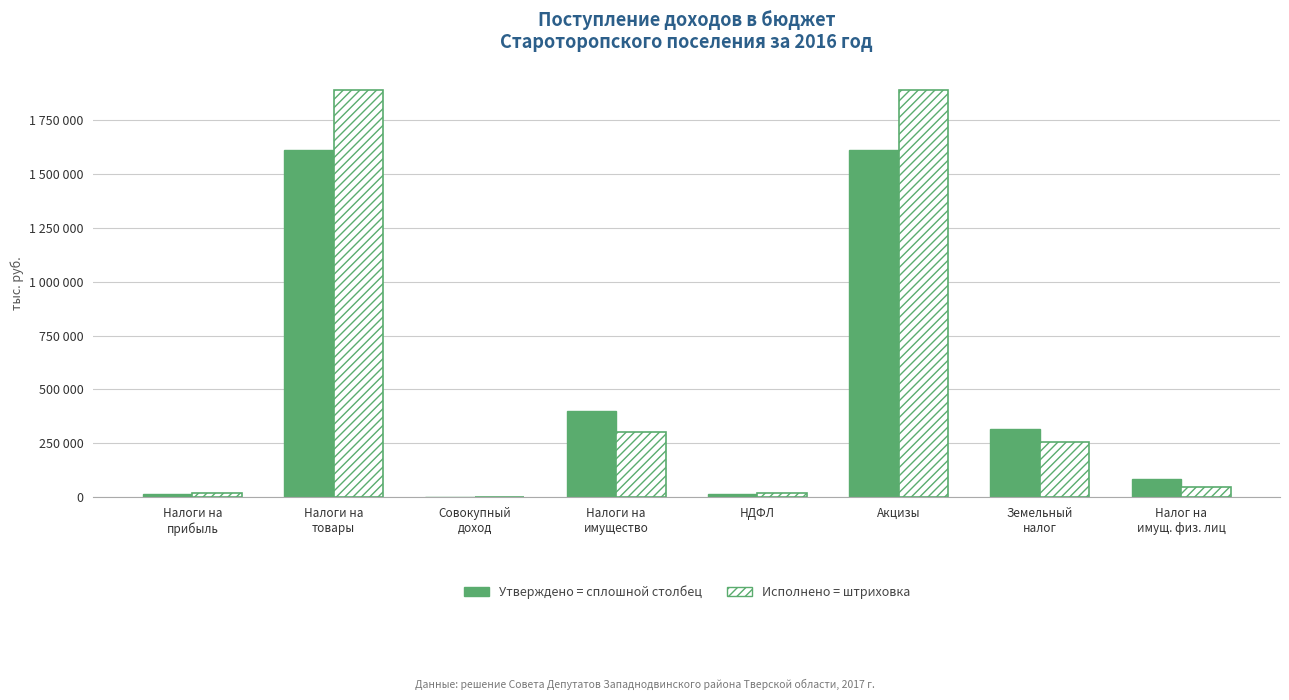

The value of Исполнено at НДФЛ is 18405.9. True or false?

True